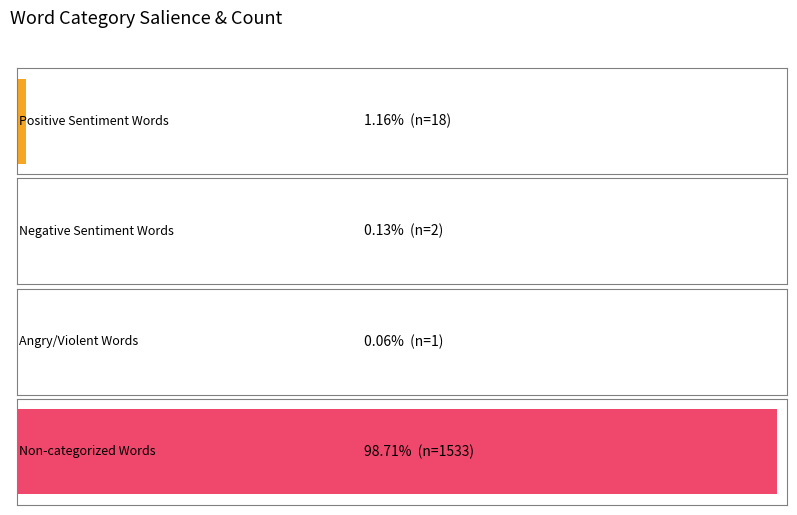

What is the label of the 3rd bar from the left?

Words in Sentiment List#3: Angry/Violent